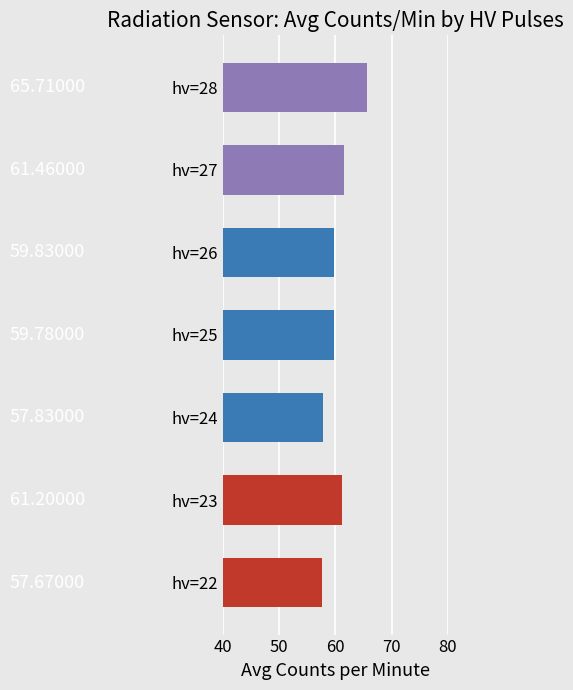

What is the ratio of the value at hv=27 to the value at hv=25?

1.0